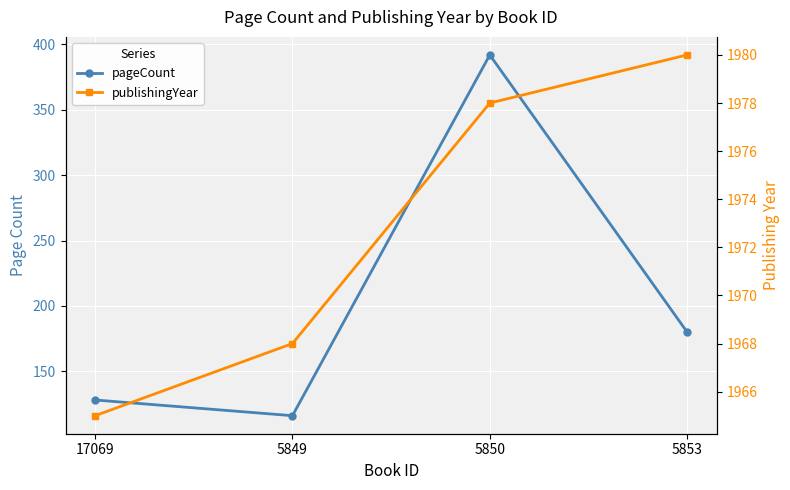

Is this an area chart (filled region under the line)?

No